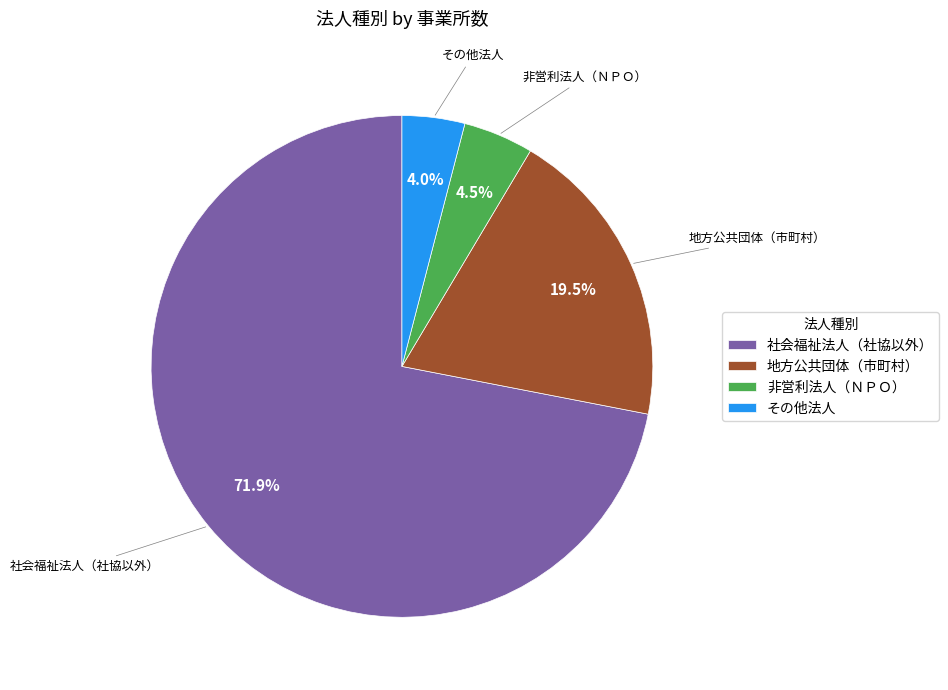

Does 地方公共団体（市町村） represent more than half of the total?

No